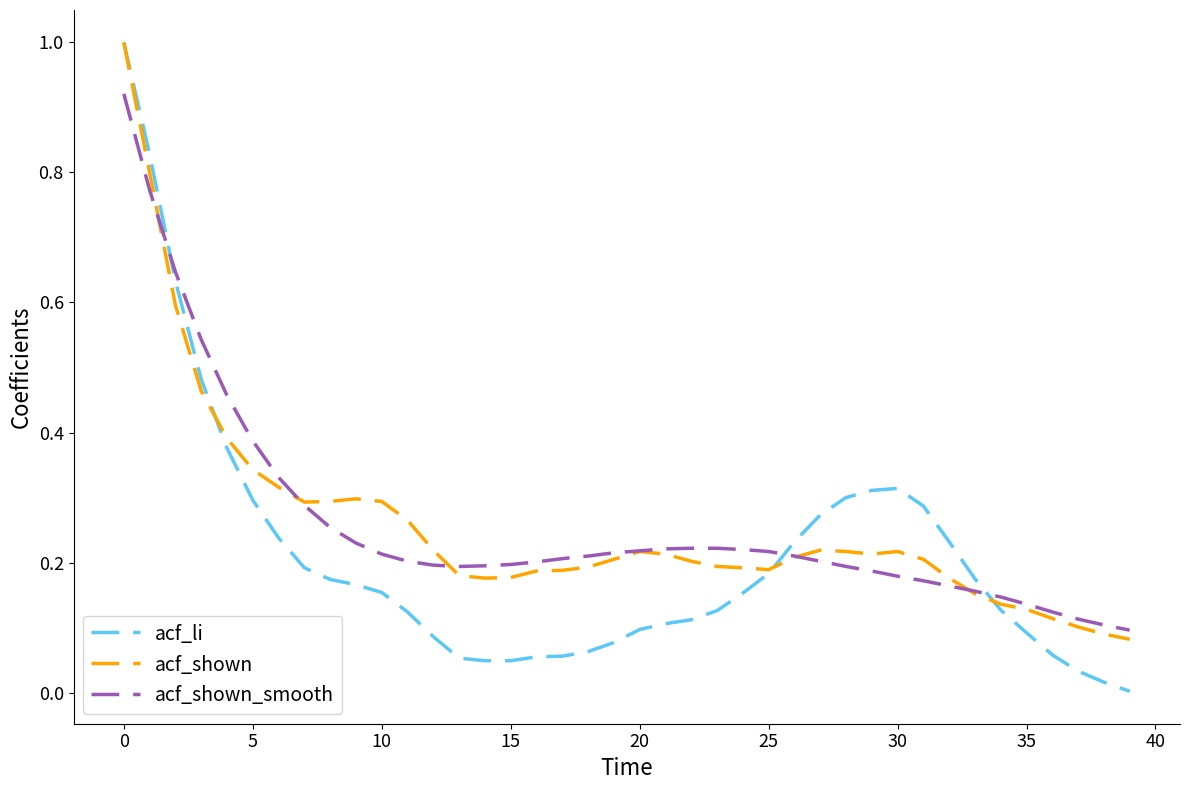

What are all the series names shown in the legend?

acf_li, acf_shown, acf_shown_smooth